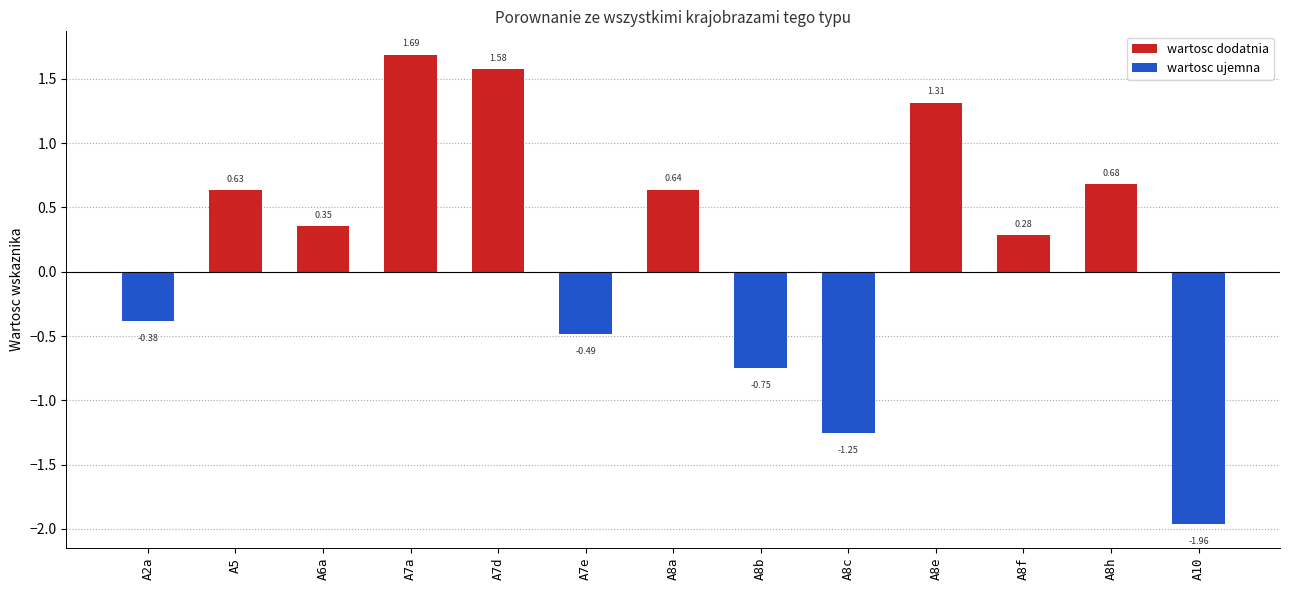

What is the change in value from A8e to A10?

-3.3